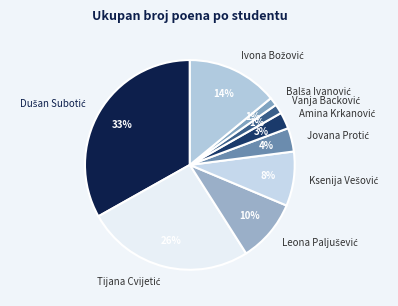

Count the number of slices in the pie.

9